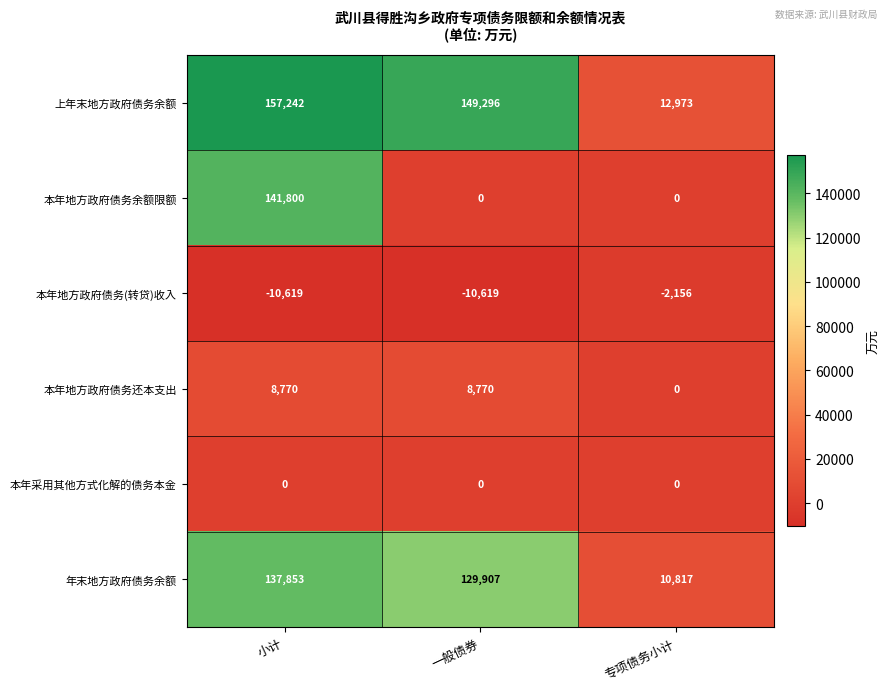

What is the sum of the 上年末地方政府债务余额 values at 小计 and 一般债券?

306538